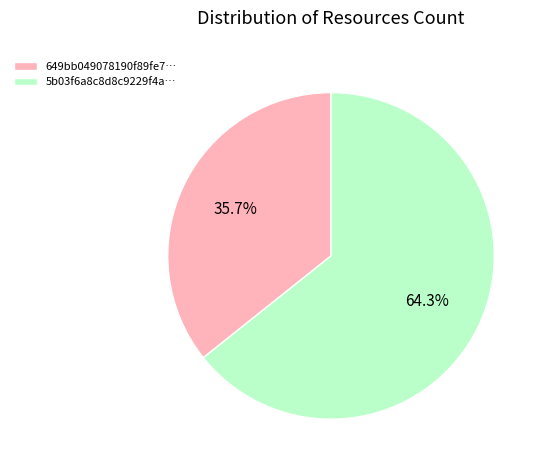

Which has a higher value, 649bb049078190f89fe7… or 5b03f6a8c8d8c9229f4a…?

5b03f6a8c8d8c9229f4a…